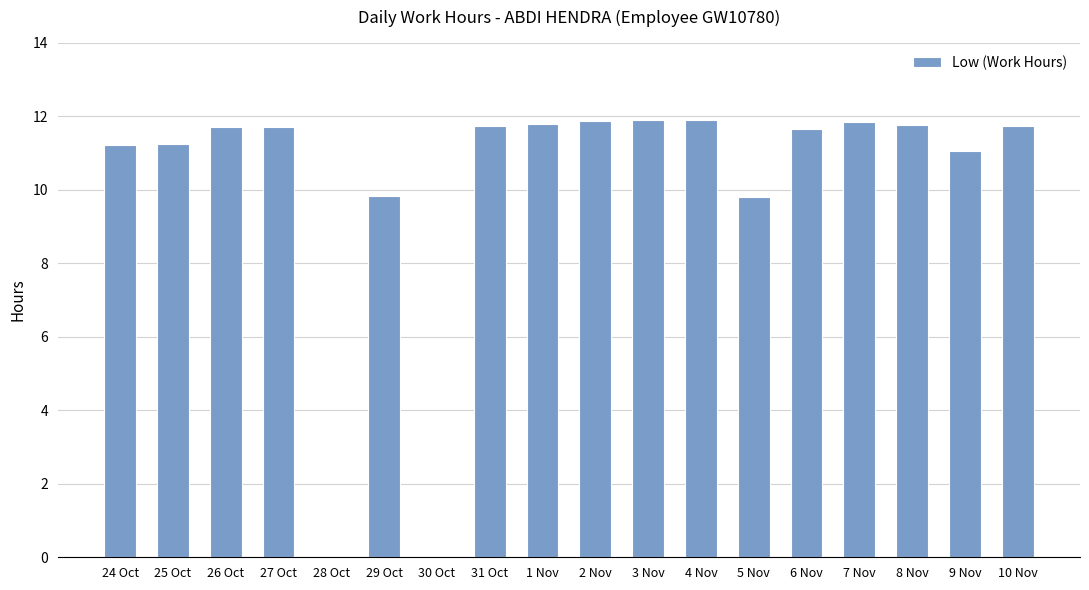

What is the greatest value displayed?

11.9